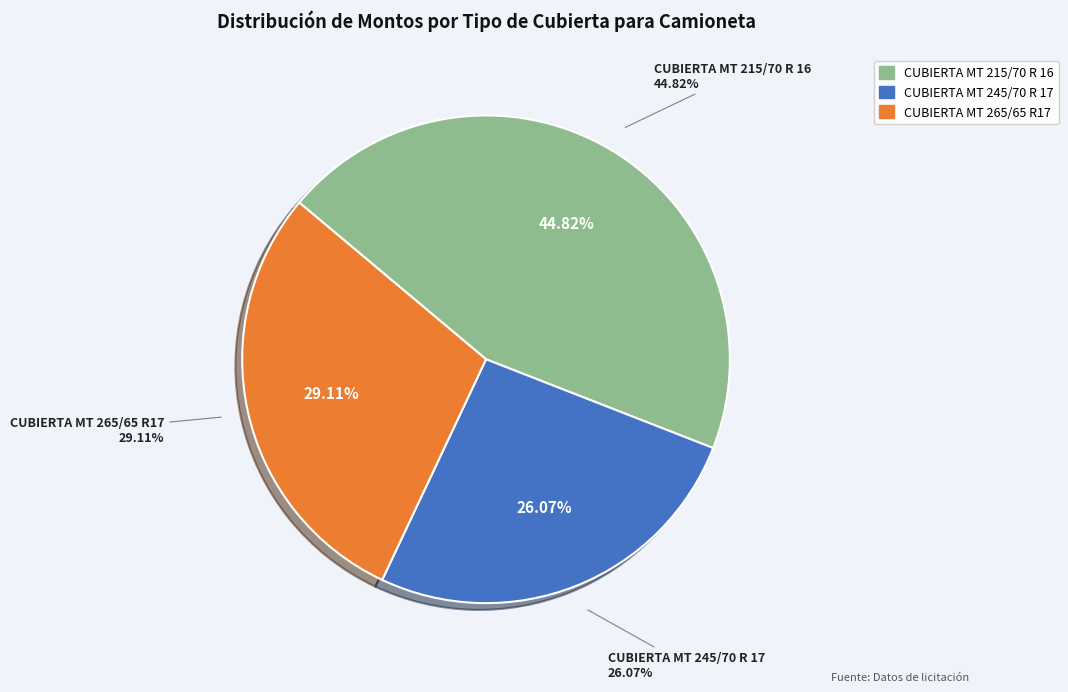

How much of the chart is everything except CUBIERTA MT 215/70 R 16?

55.2%